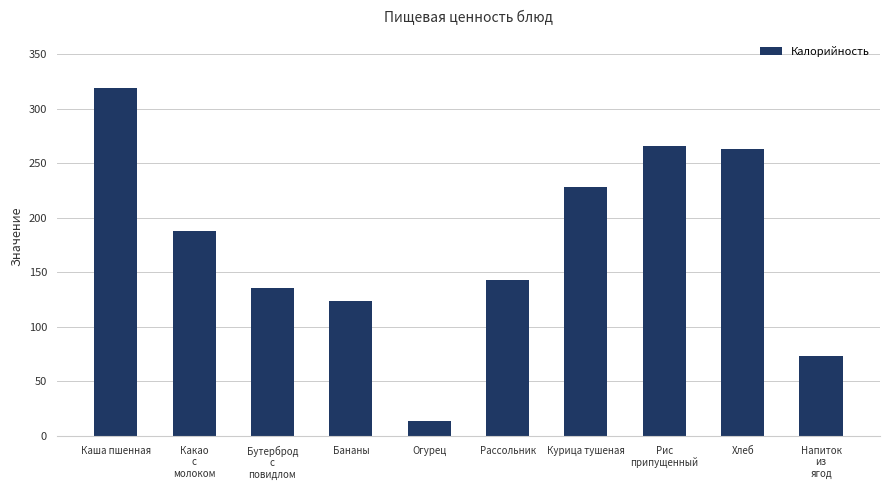

List the labels in order of value, largest first.

Каша пшенная, Рис
припущенный, Хлеб, Курица тушеная, Какао
с
молоком, Рассольник, Бутерброд
с
повидлом, Бананы, Напиток
из
ягод, Огурец